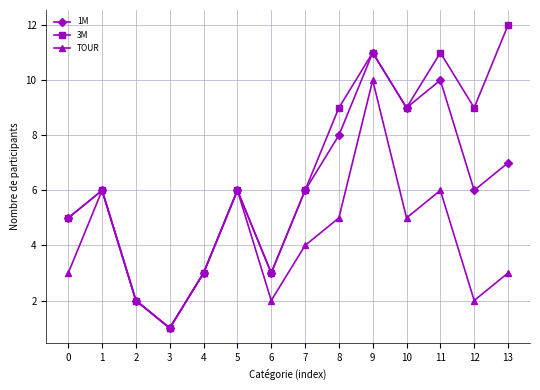

What is the approximate value of TOUR at 10?

5